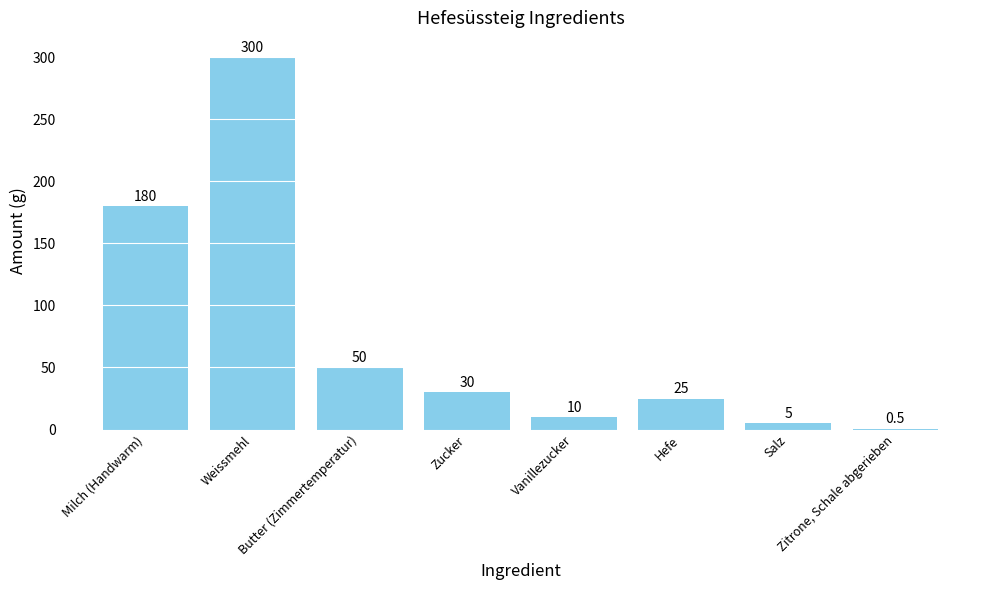

Is it true that the value at Vanillezucker is 10.0?

True